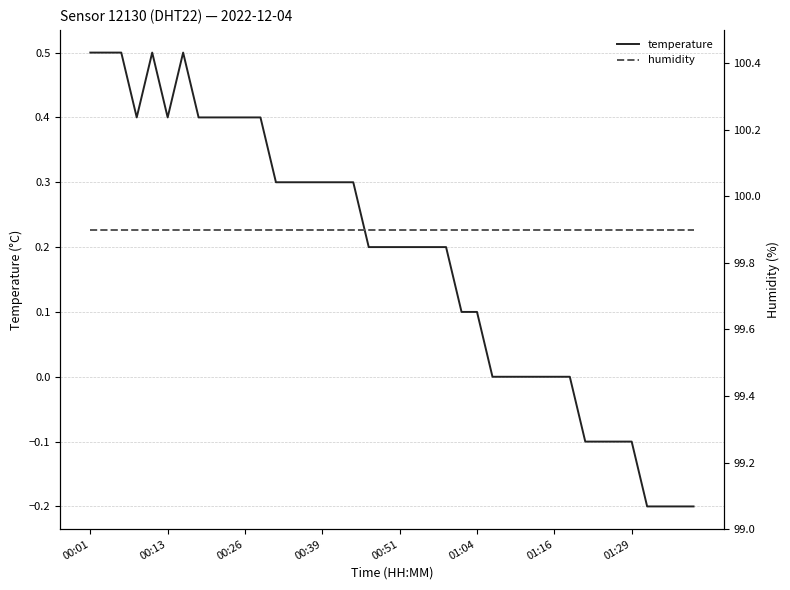

True or false: humidity has more than 0 interior local peaks.

False